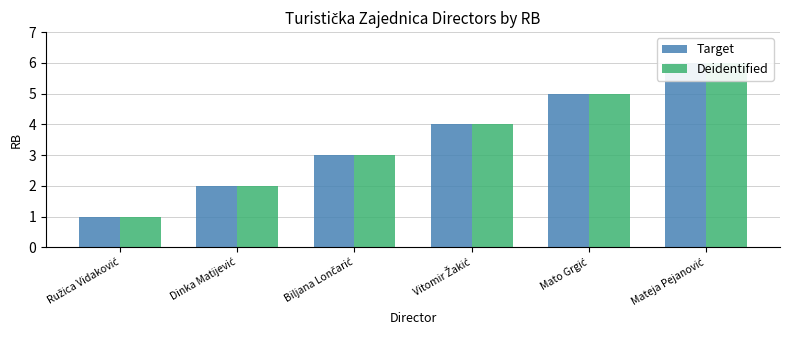

Count the Deidentified values in the range 2 to 5.

4